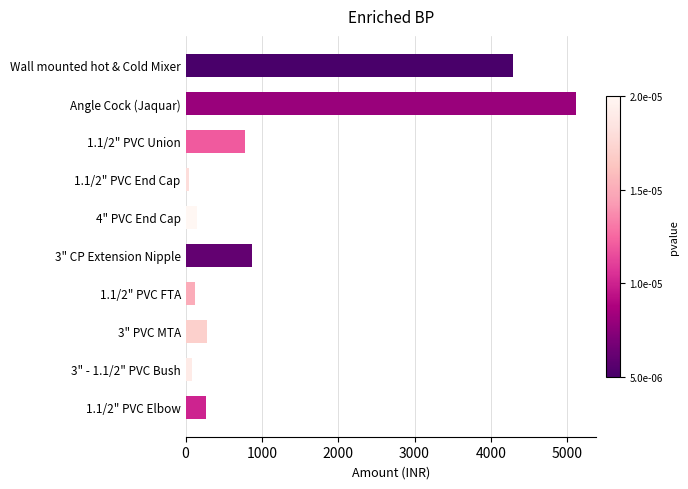

What is the label of the 1st bar from the top?

Wall mounted hot & Cold Mixer